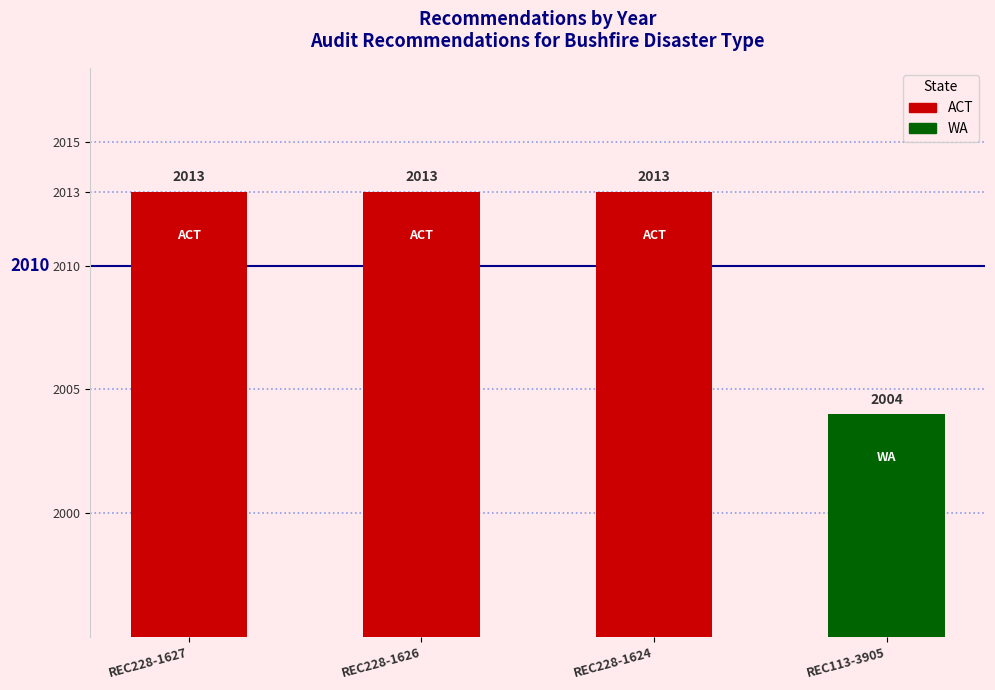

True or false: the data shows 2013 at REC228-1626.

True